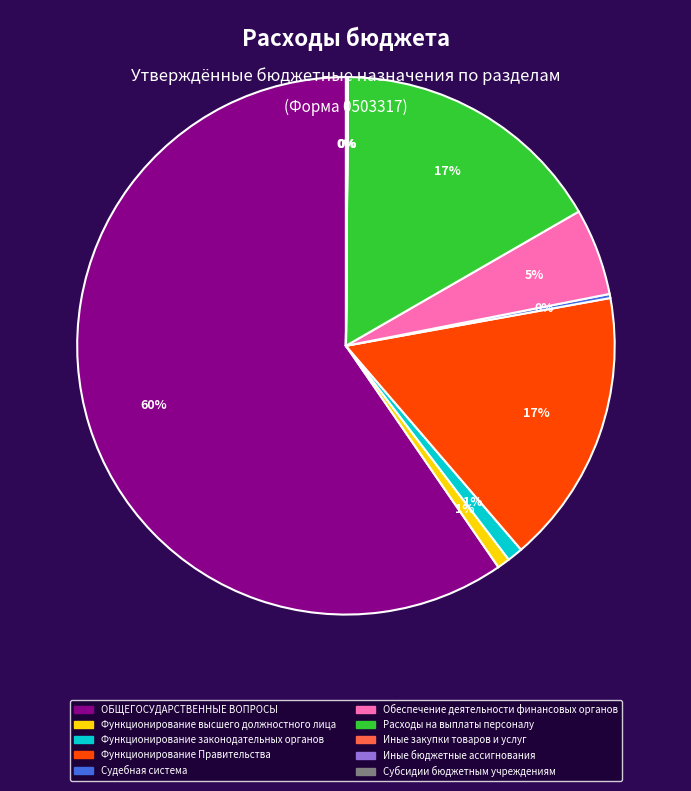

Which category accounts for the majority?

ОБЩЕГОСУДАРСТВЕННЫЕ ВОПРОСЫ